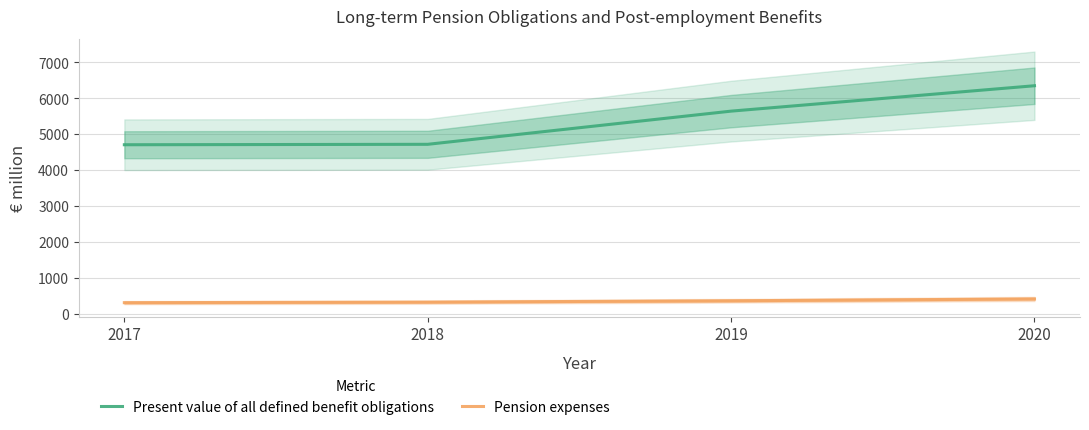

True or false: Present value of all defined benefit obligations and Pension expenses cross at least once.

False